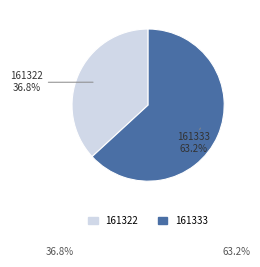

Count the number of slices in the pie.

2